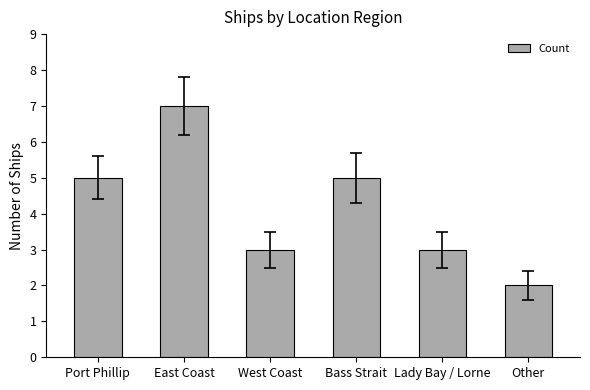

What is the change in value from Port Phillip to West Coast?

-2